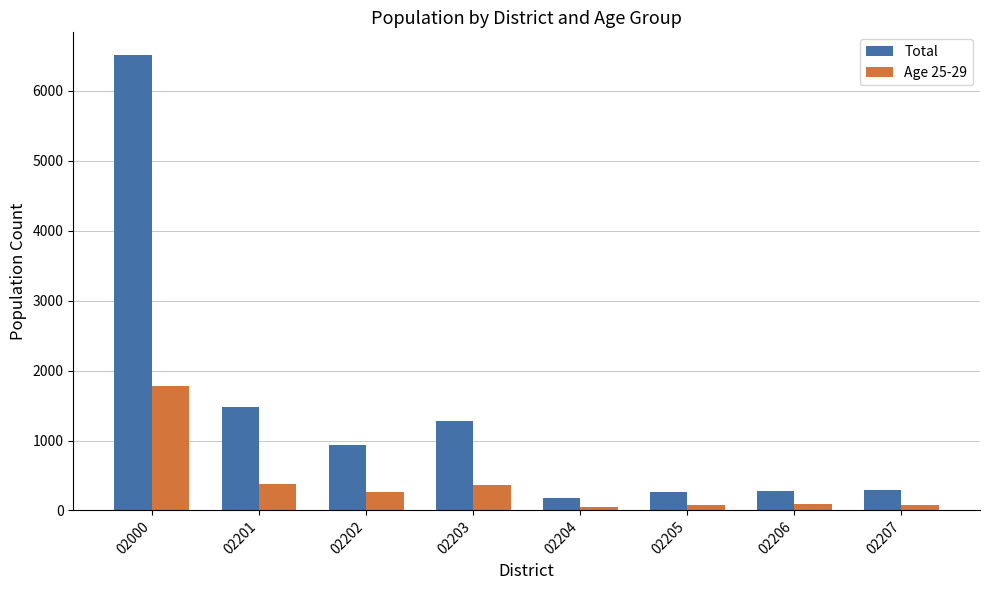

What is the sum of all Age 25-29 values?

3062